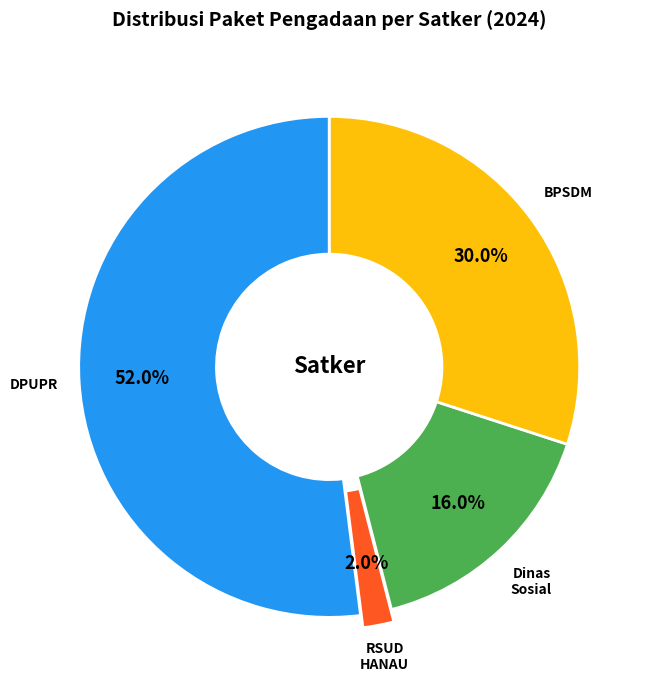

How many slices are in this pie chart?

4